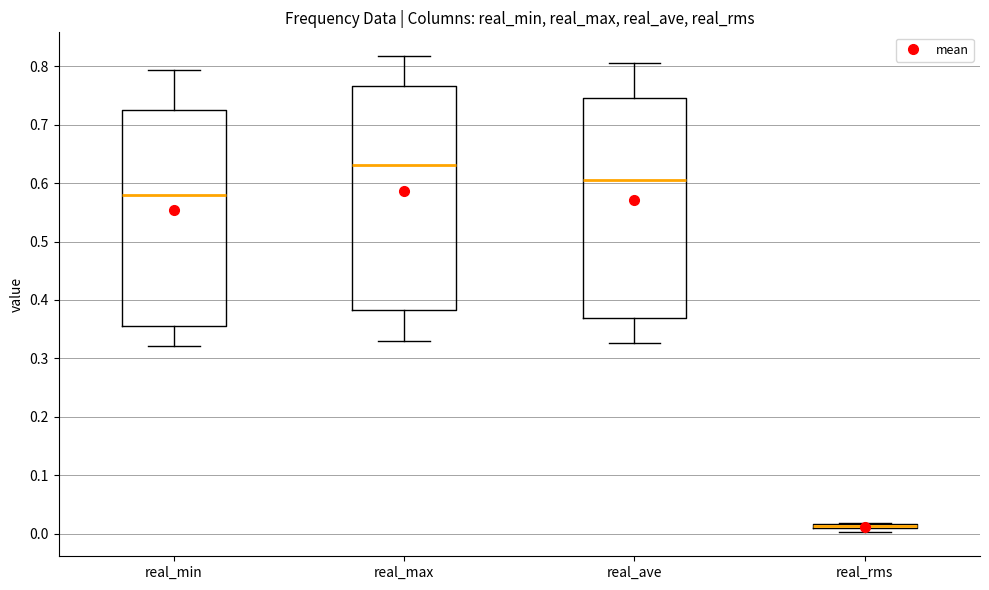

Where does the lower whisker of the box for real_min end on the y-axis? The values are not printed on the chart, so give them approximately, as read against the axis.

0.32